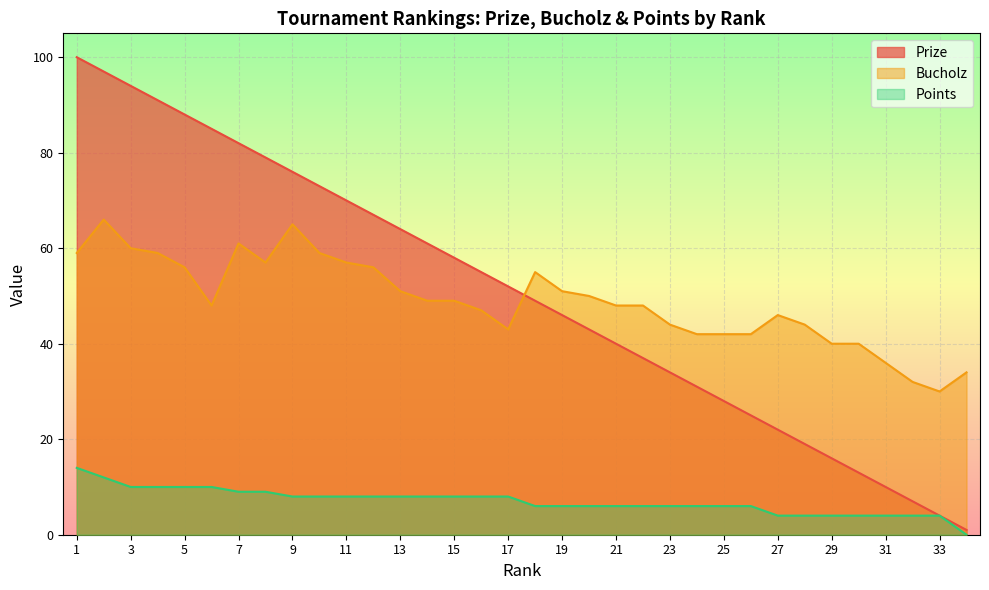

What is the value of the Points point at the 29th from the left?

4